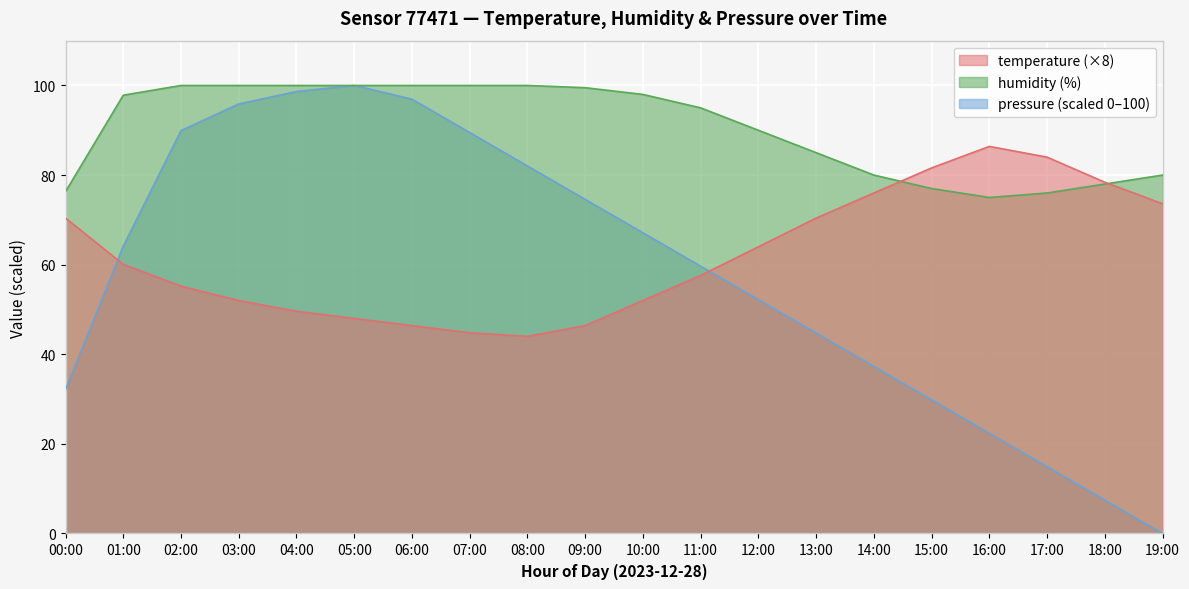

Is it true that temperature equals 70.4 at 00:00?

True